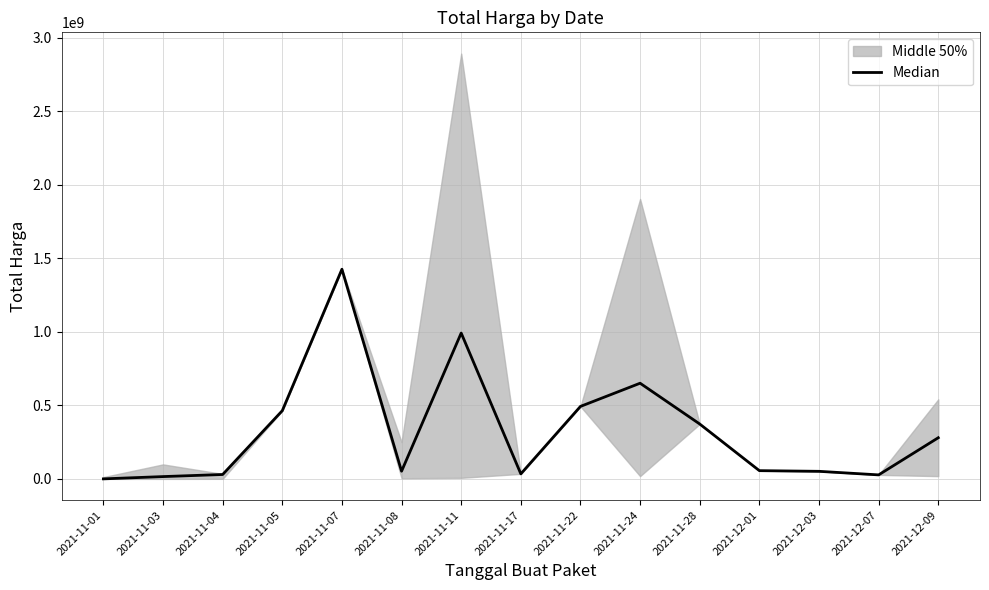

Where is the data nearest to the value 713100750?

2021-11-24